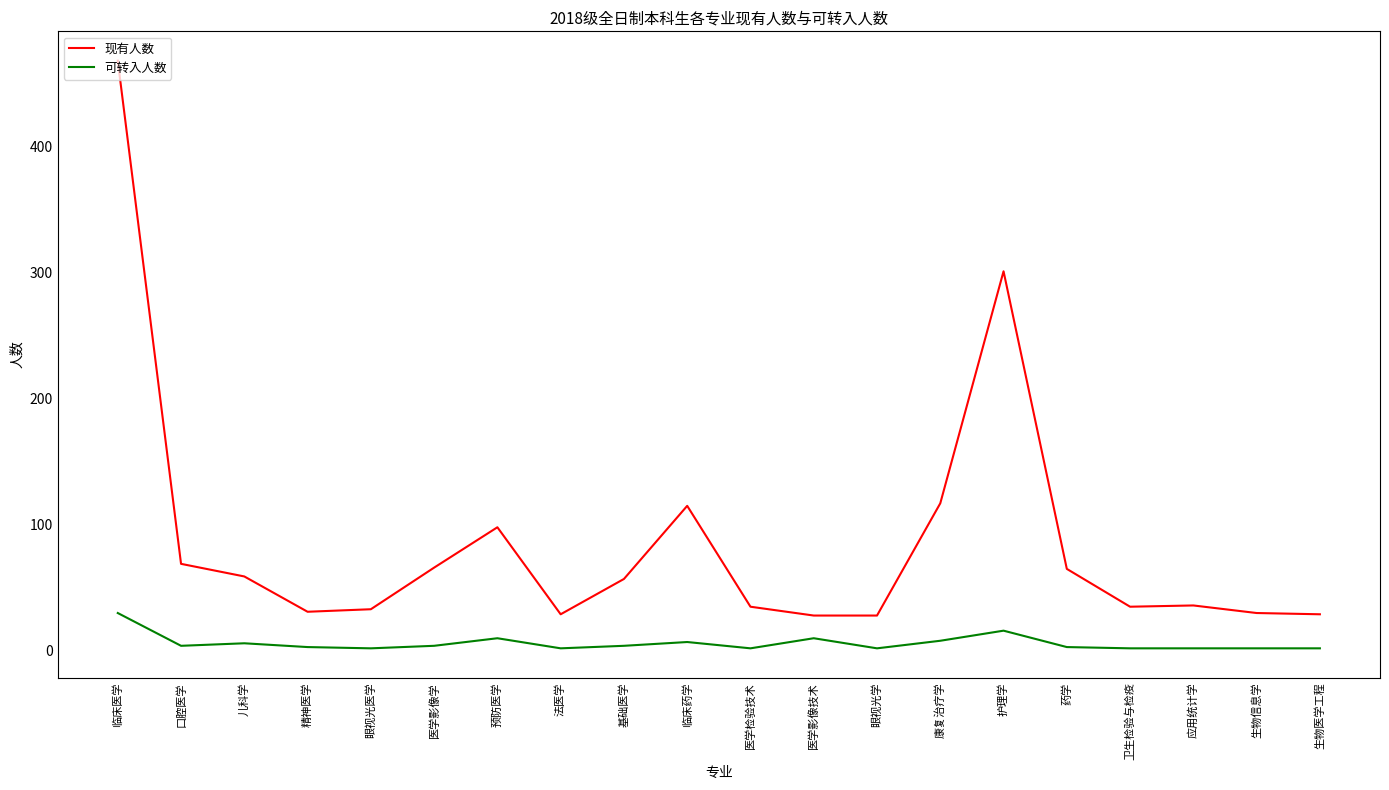

At which label is 现有人数 closest to 248?

护理学